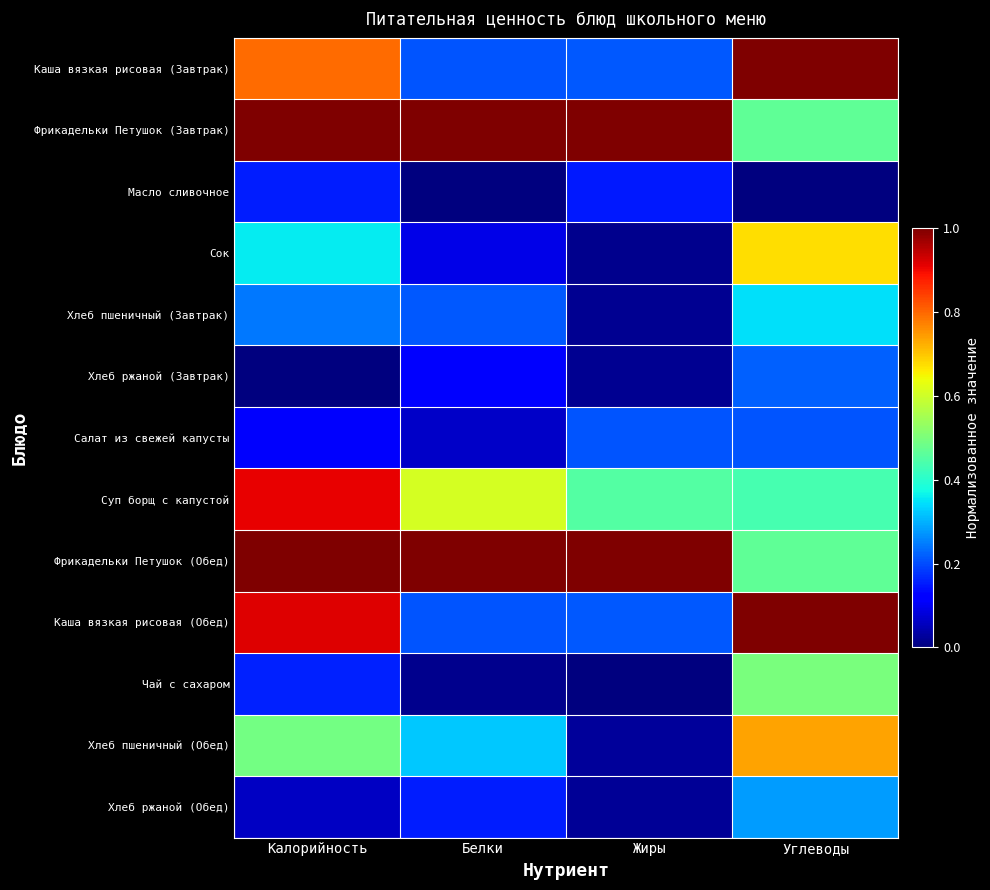

List the series in order of their peak value, lowest first.

Масло сливочное, Салат из свежей капусты, Хлеб ржаной (Завтрак), Хлеб ржаной (Обед), Хлеб пшеничный (Завтрак), Чай с сахаром, Сок, Хлеб пшеничный (Обед), Суп борщ с капустой, Каша вязкая рисовая (Завтрак), Фрикадельки Петушок (Завтрак), Фрикадельки Петушок (Обед), Каша вязкая рисовая (Обед)